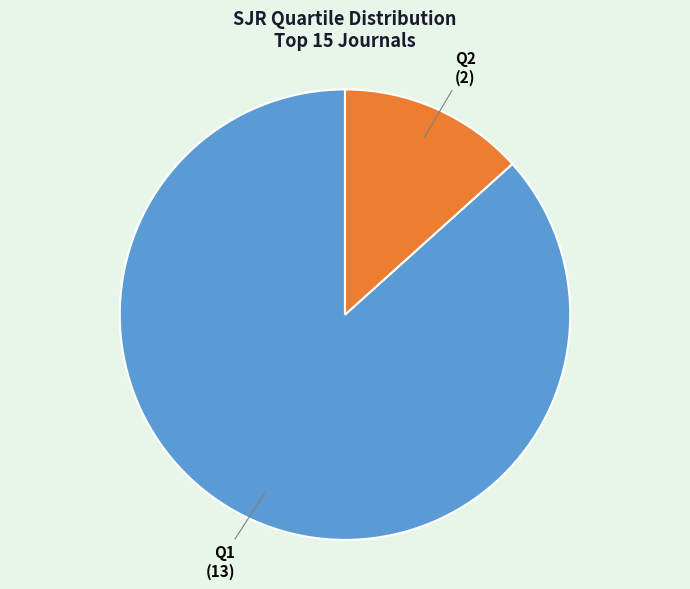

Is the sum of Q2 and Q1 greater than half?

Yes